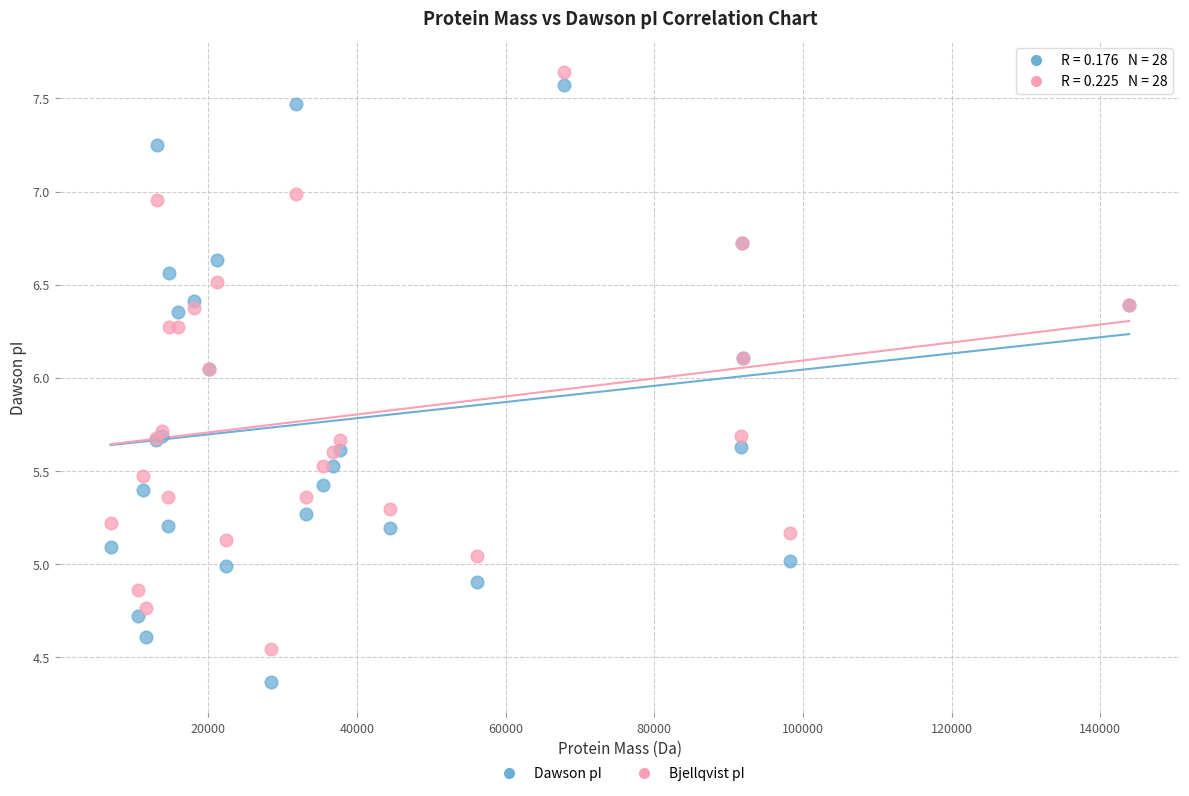

Which series reaches the minimum Y coordinate?

Dawson pI